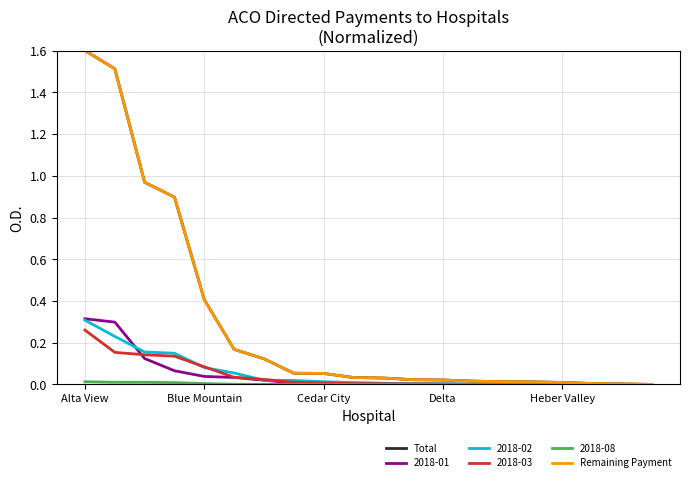

True or false: Remaining Payment and Total cross at least once.

False